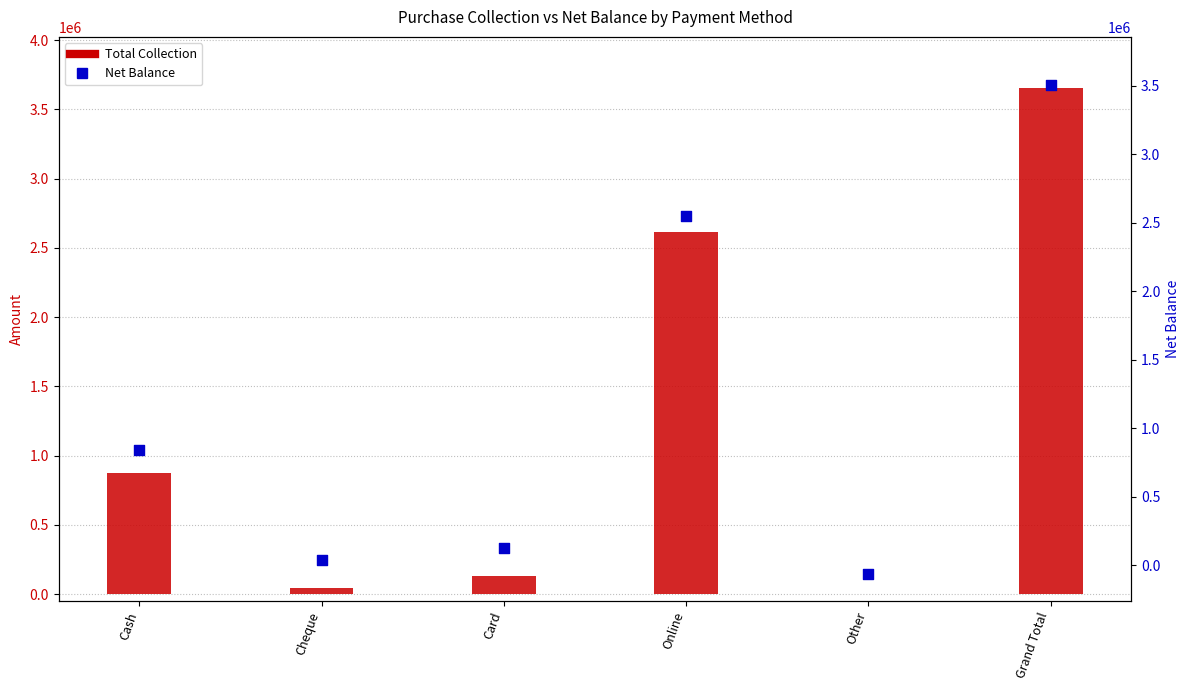

Which series contains the lowest Y value?

Net Balance